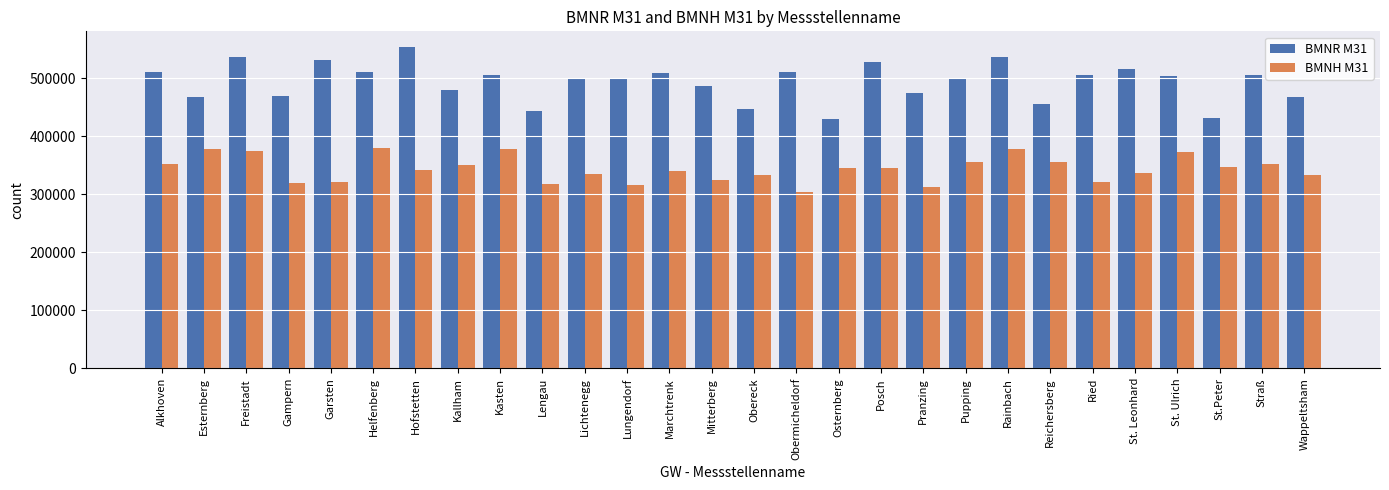

What is the difference between the BMNH M31 values at Straß and Lengau?

34033.0